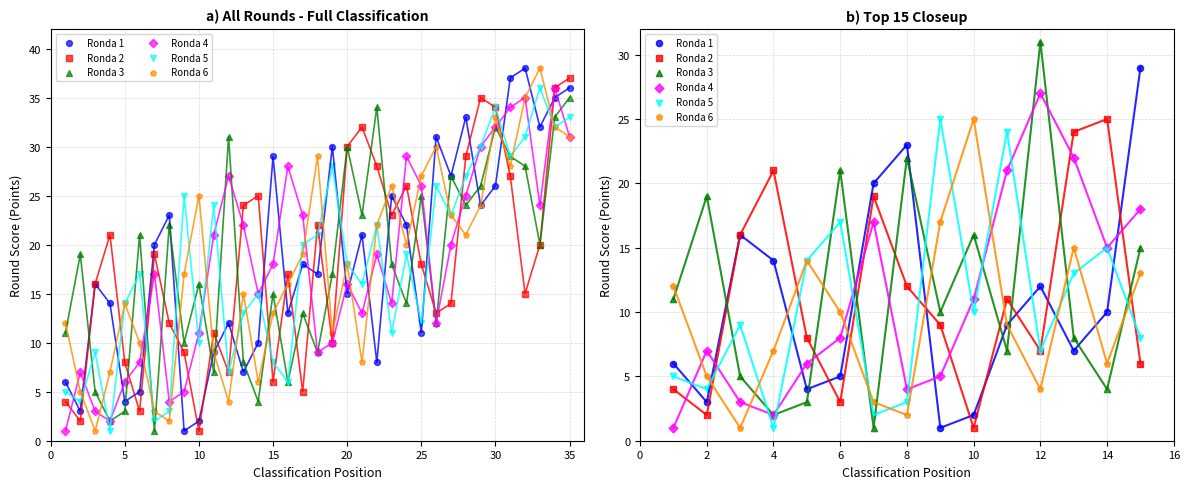

Which series has the largest Y range (max minus min)?

Ronda 3